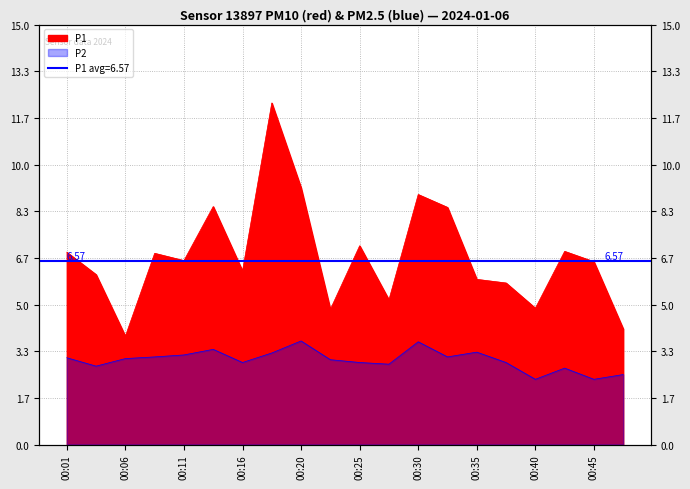

What is the average value of the P2 series?

3.0